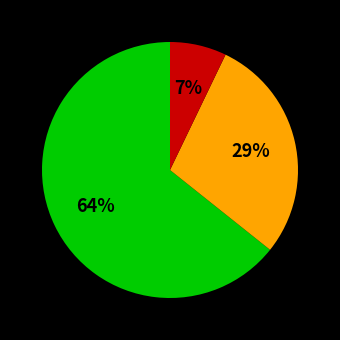

To the nearest percent, what is the average slice percentage?

33%